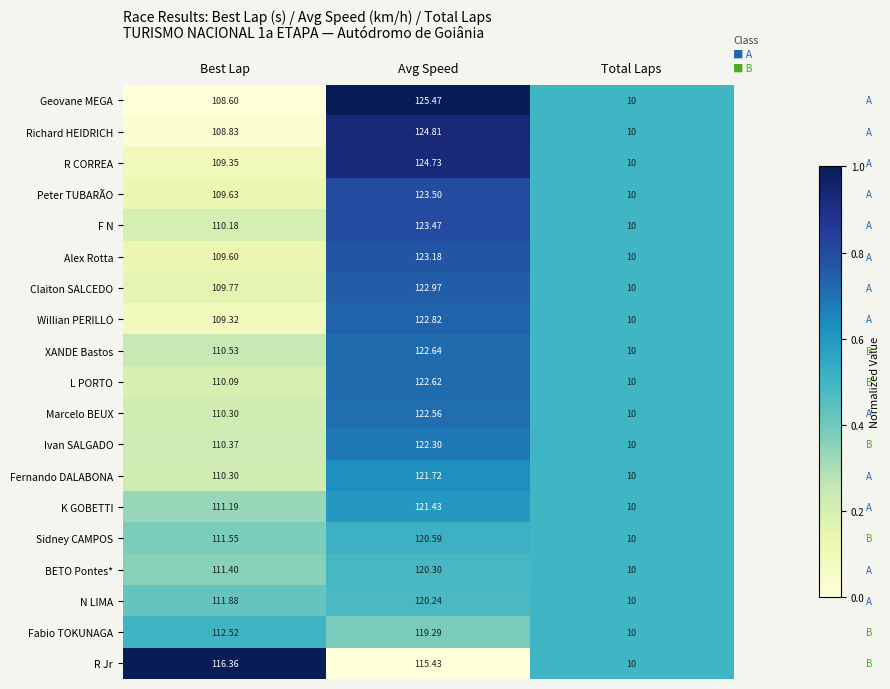

Is the value of Marcelo BEUX at Avg Speed greater than the value of BETO Pontes* at Avg Speed?

Yes